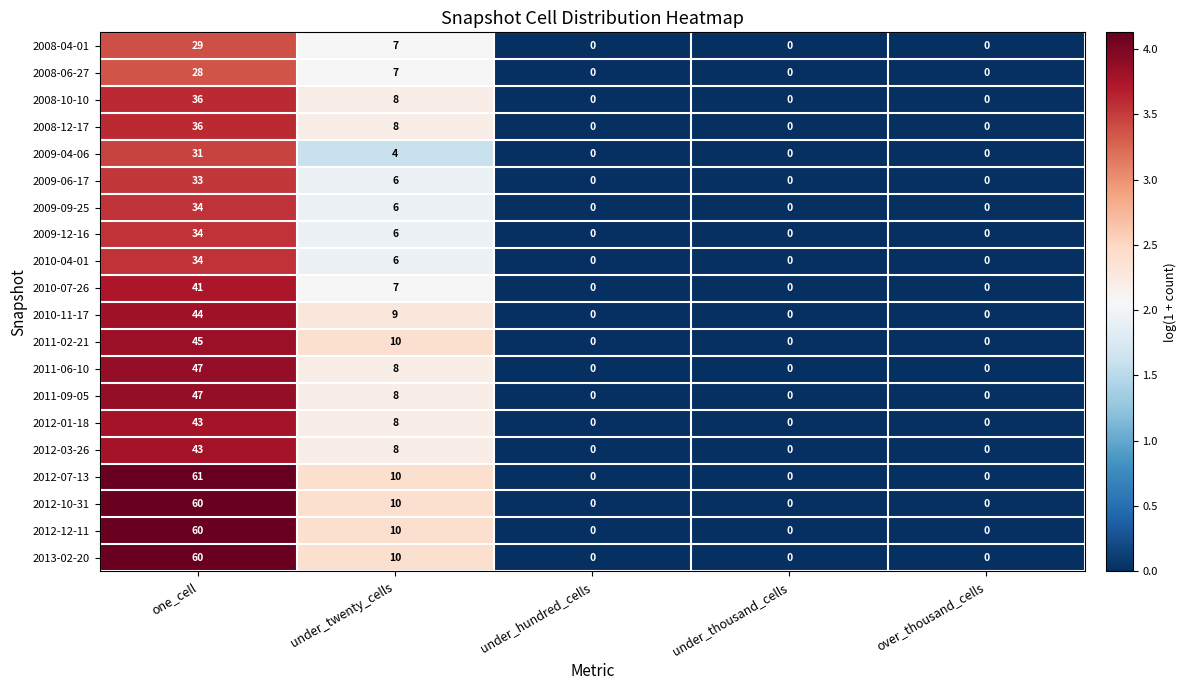

Count the 2011-02-21 values in the range 0 to 10.

4